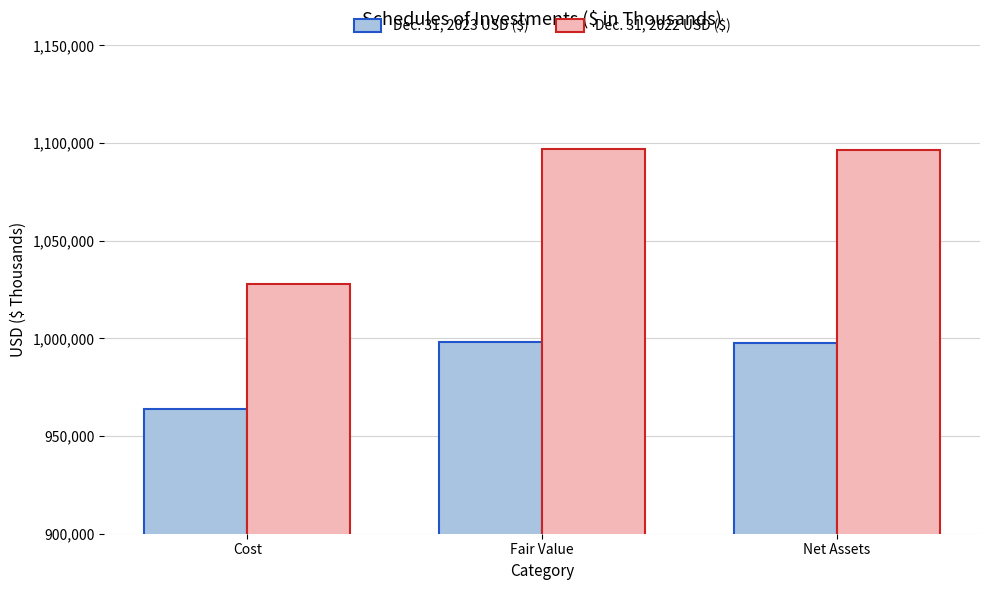

What is the difference between the maximum and minimum values in the Dec. 31, 2023 USD ($) series?

33919